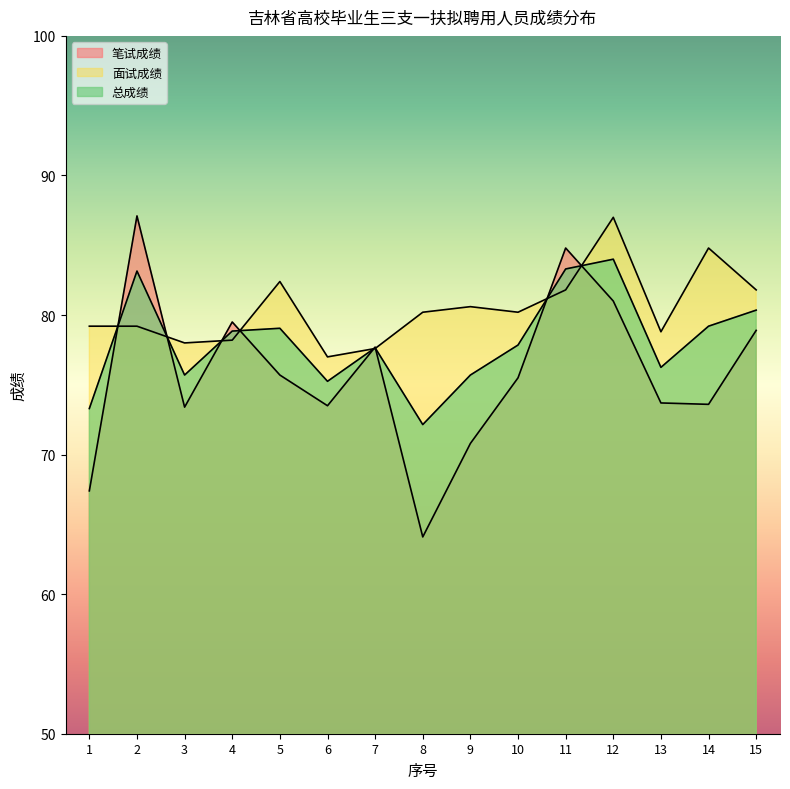

Between 9 and 14, which series saw the biggest shift?

面试成绩